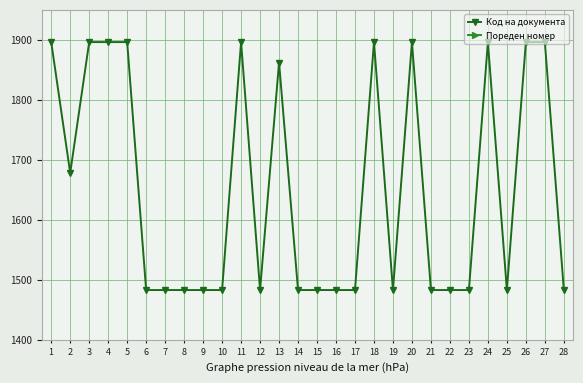

Reading right to left, what are all the values shown in this chart?

Код на документа: 1483	1896	1896	1483	1896	1483	1483	1483	1896	1483	1896	1483	1483	1483	1483	1862	1483	1896	1483	1483	1483	1483	1483	1896	1896	1896	1678	1896
Пореден номер: 28	27	26	25	24	23	22	21	20	19	18	17	16	15	14	13	12	11	10	9	8	7	6	5	4	3	2	1